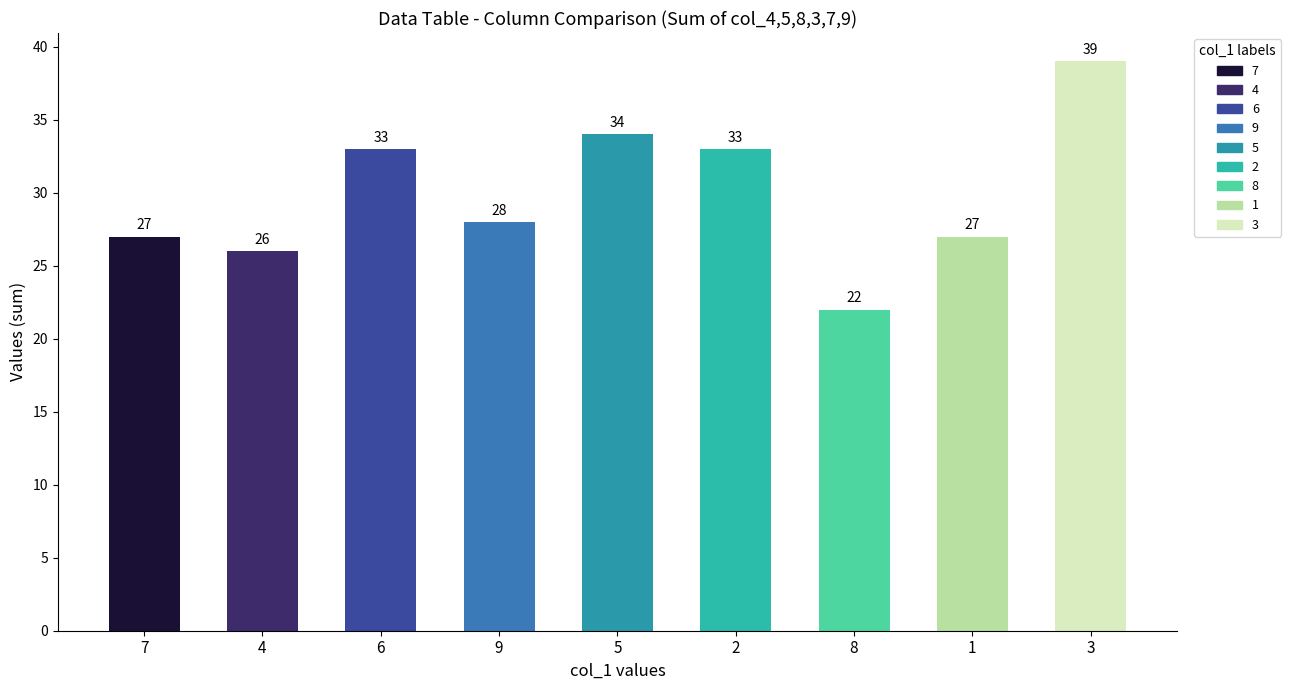

Does the chart contain any negative values?

No